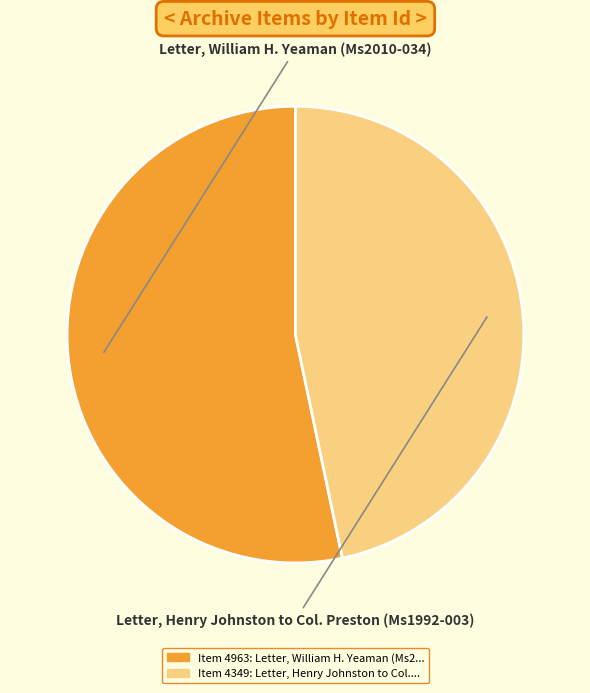

Rank the categories by value from highest to lowest.

Letter, William H. Yeaman (Ms2010-034), Letter, Henry Johnston to Col. Preston (Ms1992-003)